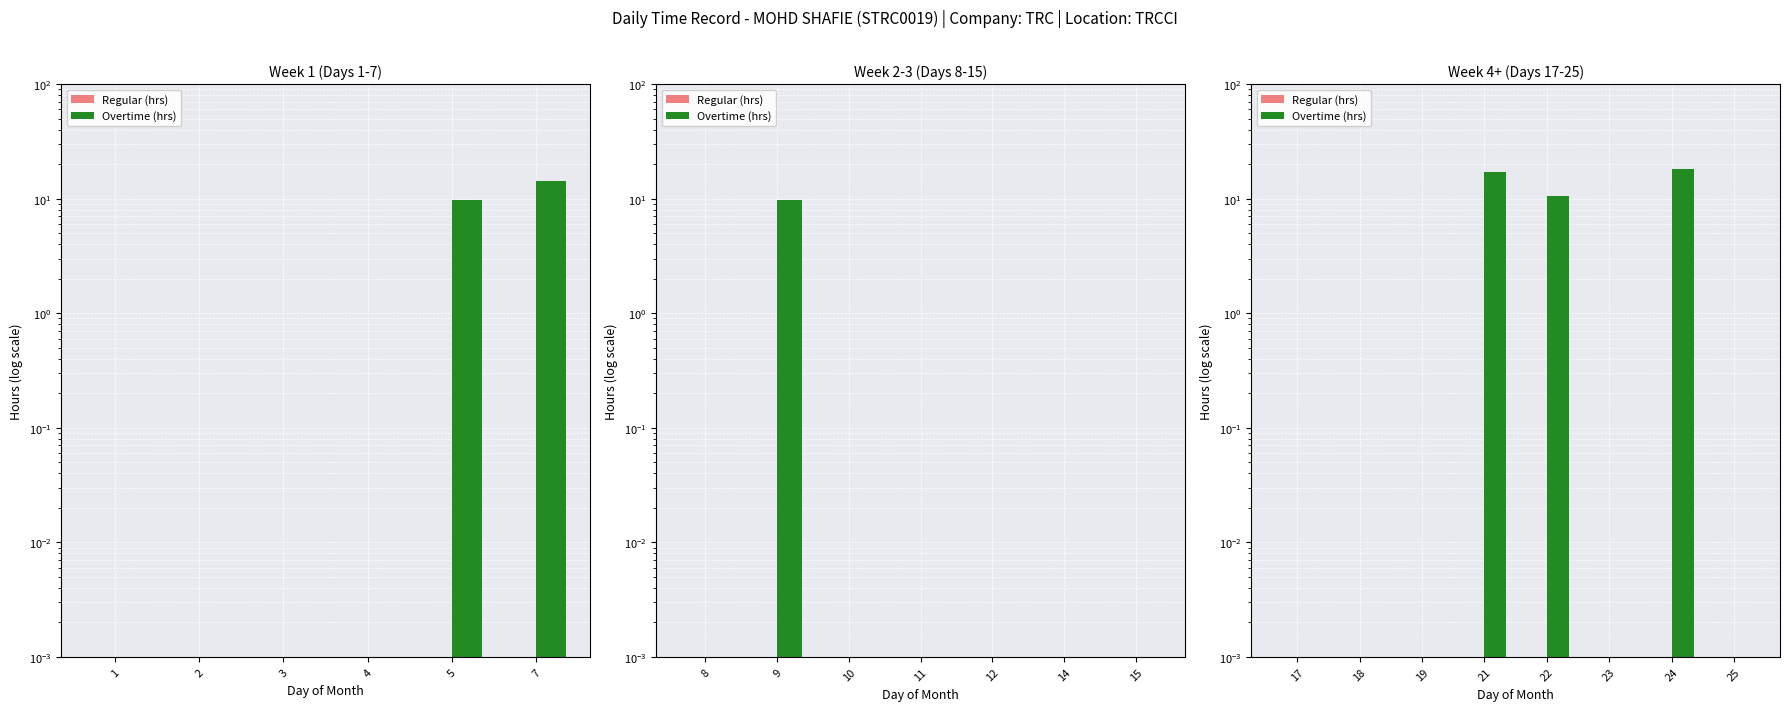

List the series in order of their overall mean, lowest first.

Regular (hrs), Overtime (hrs)